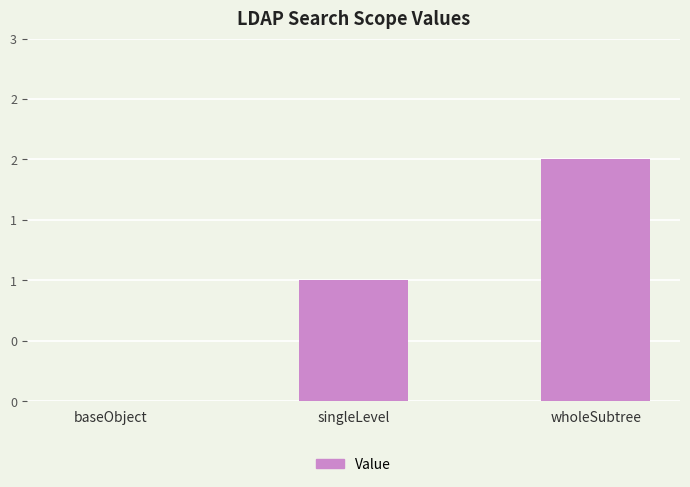

What is the change in value from singleLevel to wholeSubtree?

+1